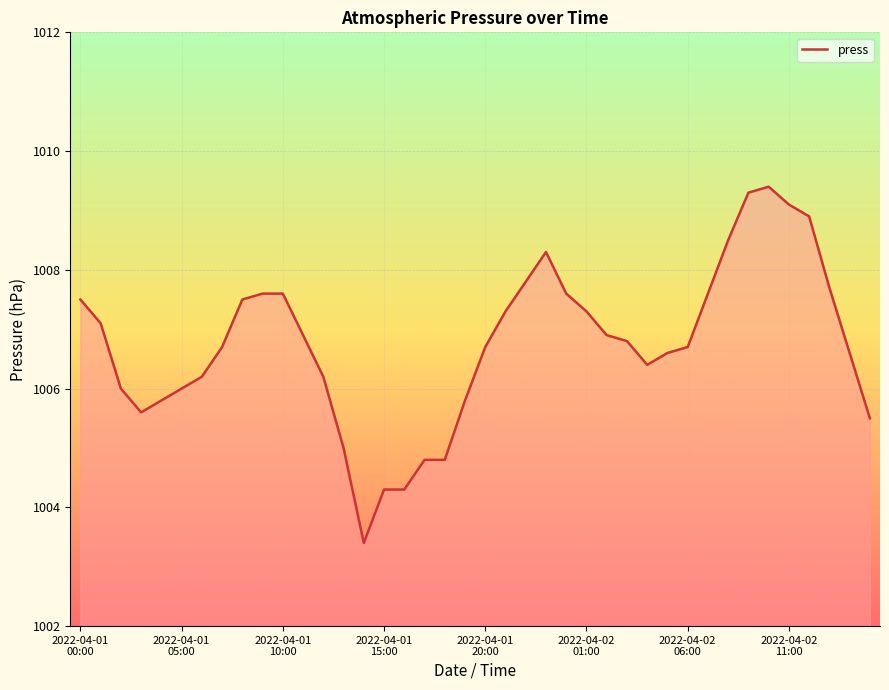

What is the minimum value shown in the chart?

1003.4